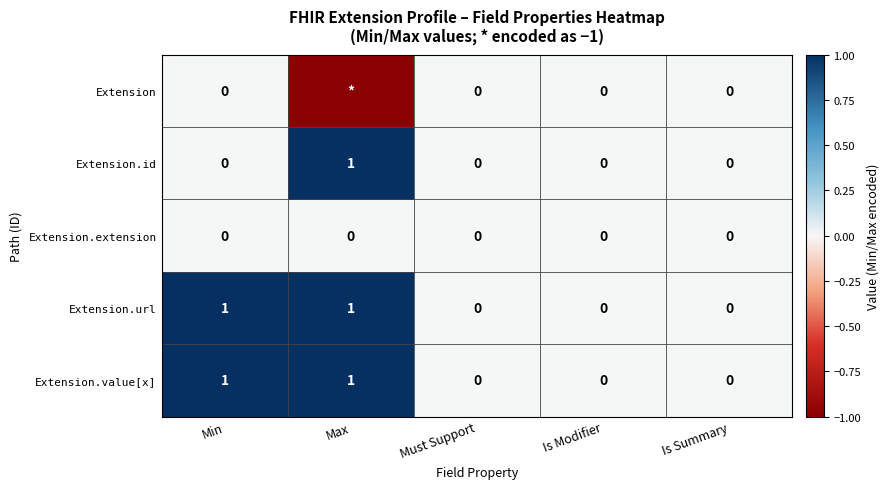

Is it true that Extension.value[x] equals -1 at Must Support?

False